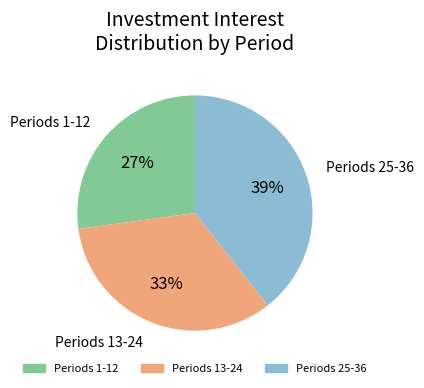

Is there any slice that represents more than half of the pie?

No